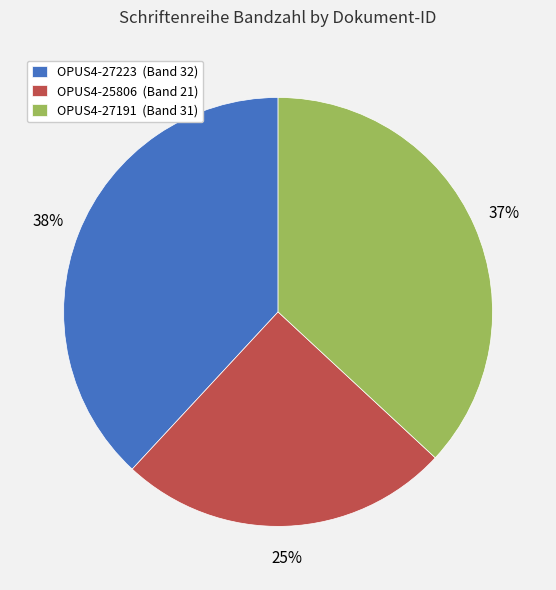

What percentage is the OPUS4-27191 slice, to the nearest percent?

37%